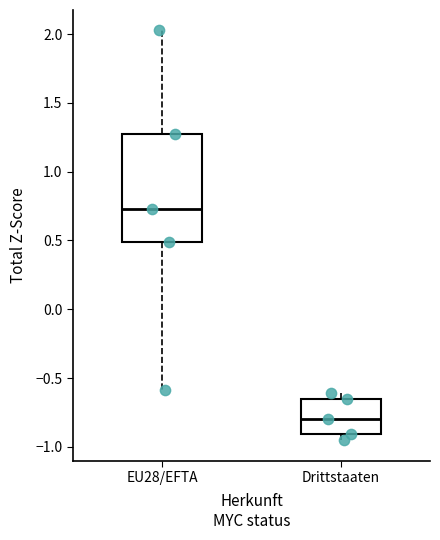

Which box's median line is the lowest?

Drittstaaten